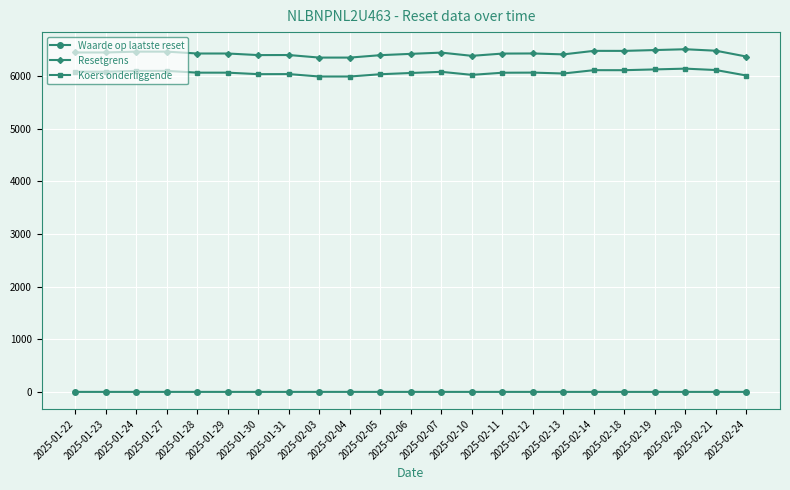

True or false: Waarde op laatste reset has a value of 0.6 at 2025-02-12.

True